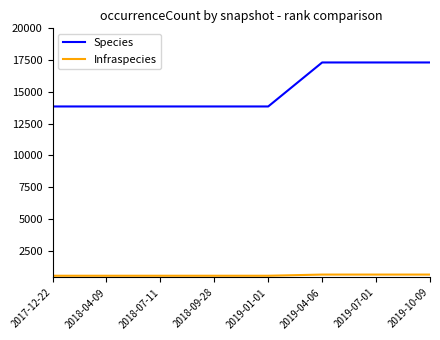

Reading left to right, what are all the values shown in this chart?

Species: 2017-12-22=13854	2018-04-09=13854	2018-07-11=13854	2018-09-28=13854	2019-01-01=13854	2019-04-06=17315	2019-07-01=17315	2019-10-09=17315
Infraspecies: 2017-12-22=538	2018-04-09=538	2018-07-11=538	2018-09-28=538	2019-01-01=538	2019-04-06=630	2019-07-01=630	2019-10-09=630